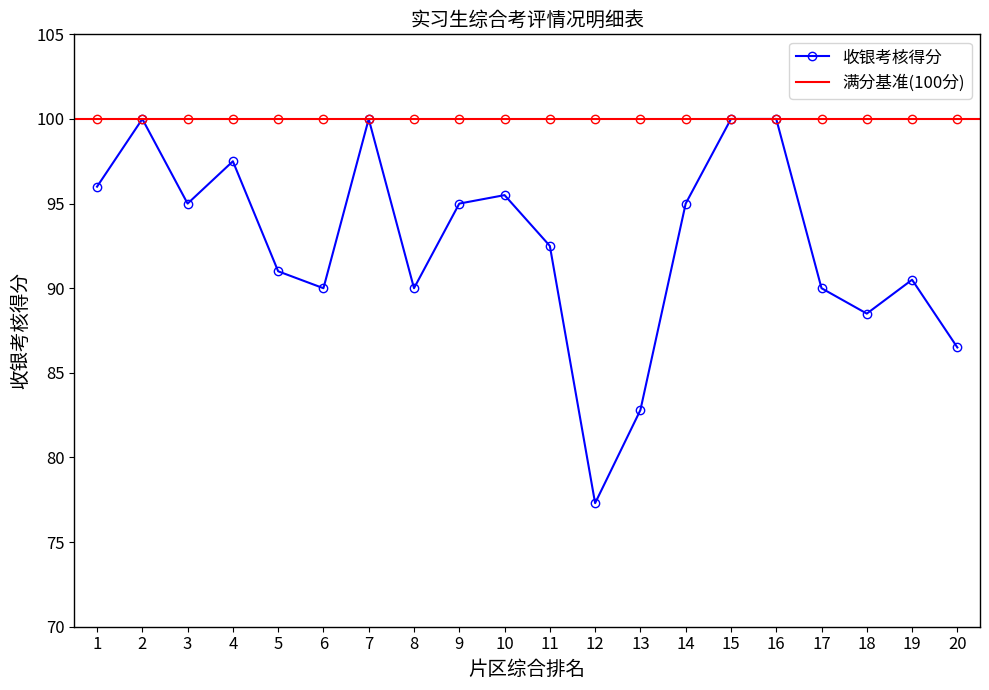

What is the change in value from 10 to 20?

-9.0